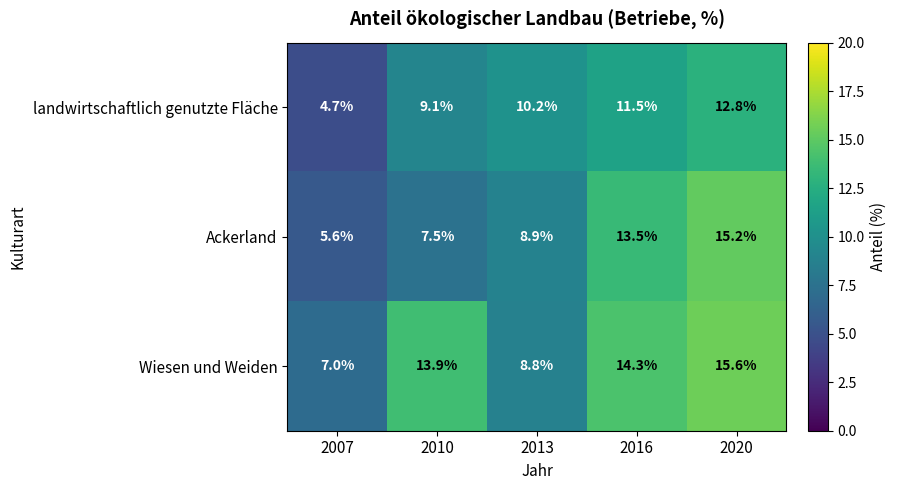

What is the difference between the landwirtschaftlich genutzte Fläche values at 2016 and 2007?

6.8